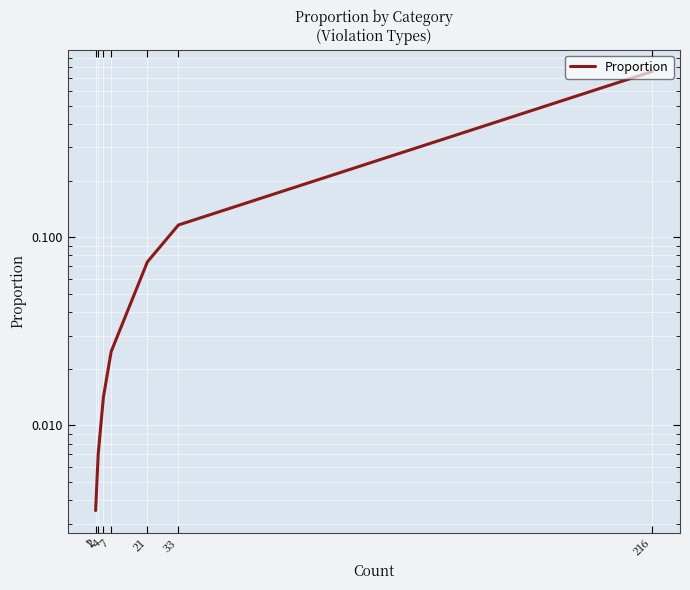

What is the average value?

0.1